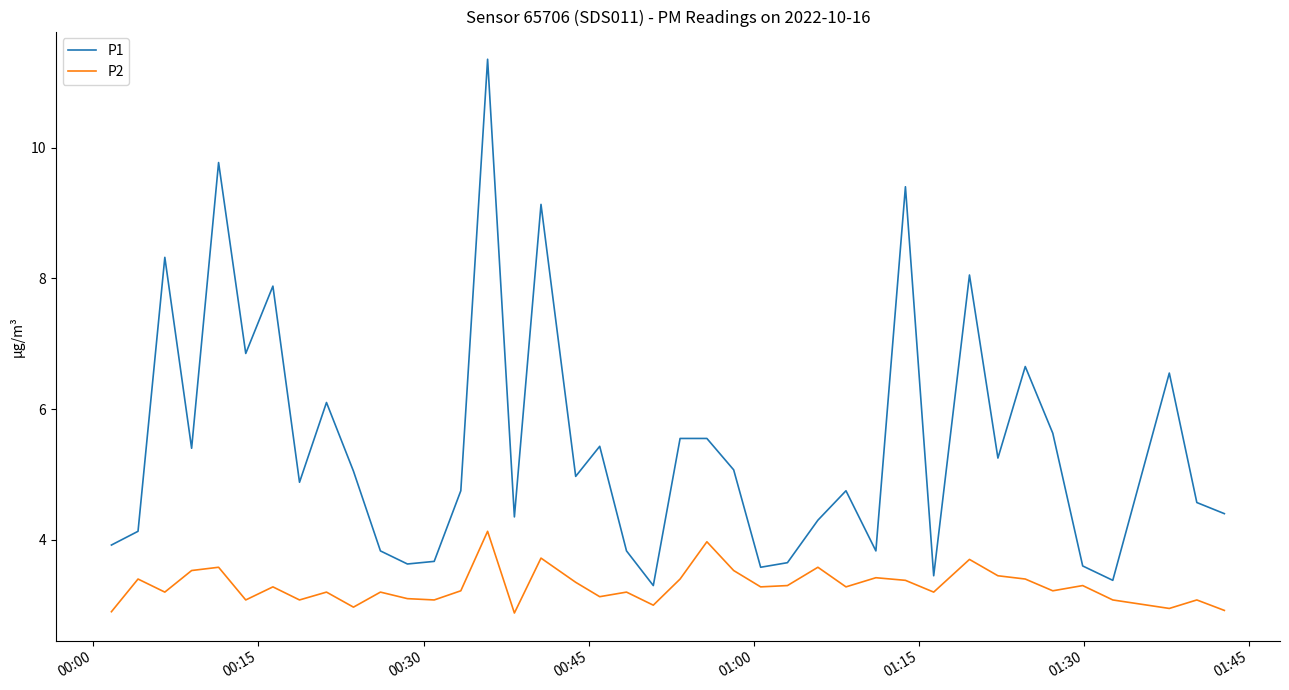

True or false: P1 and P2 intersect in this chart.

False